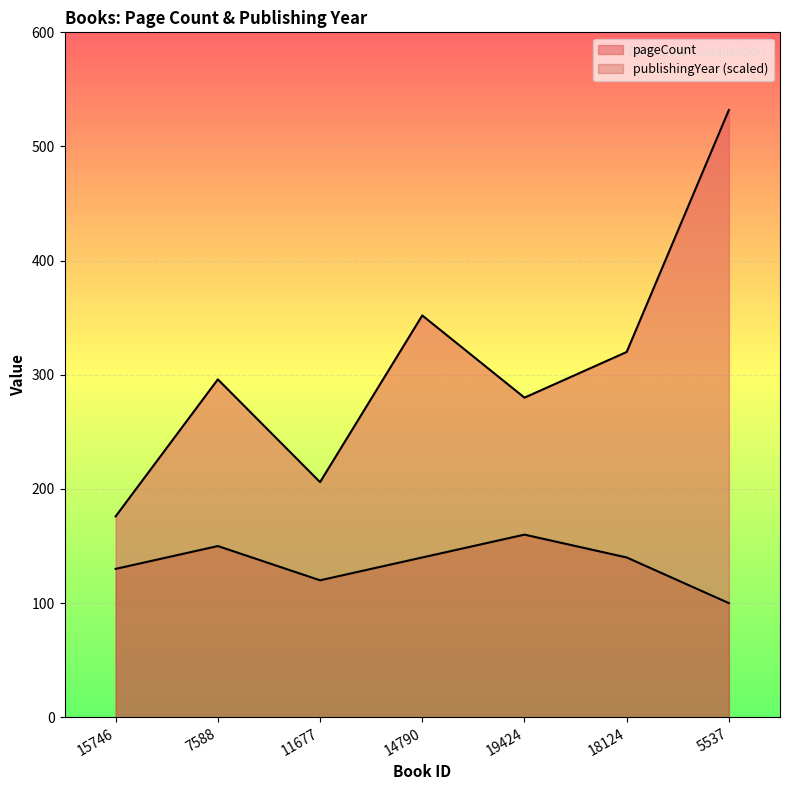

What is the difference between the maximum and minimum values in the publishingYear series?

60